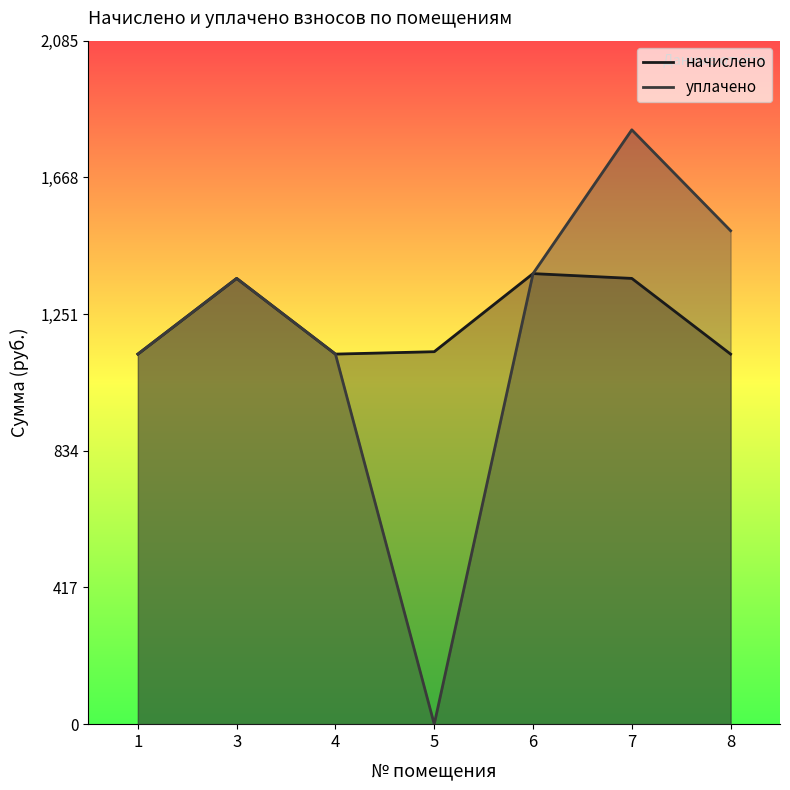

At which category does начислено reach its first local valley?

4